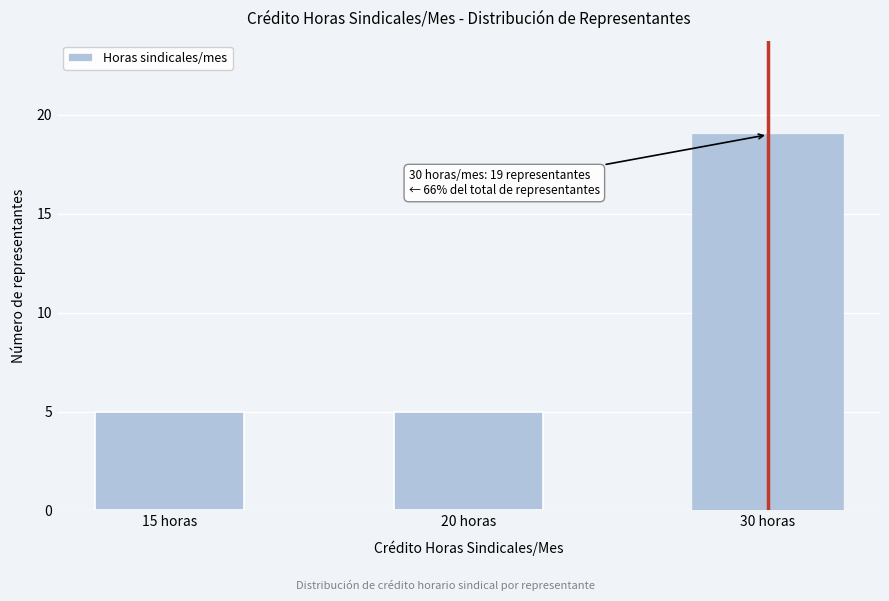

Reading left to right, list all the values displayed in this chart.

15 horas=5	20 horas=5	30 horas=19